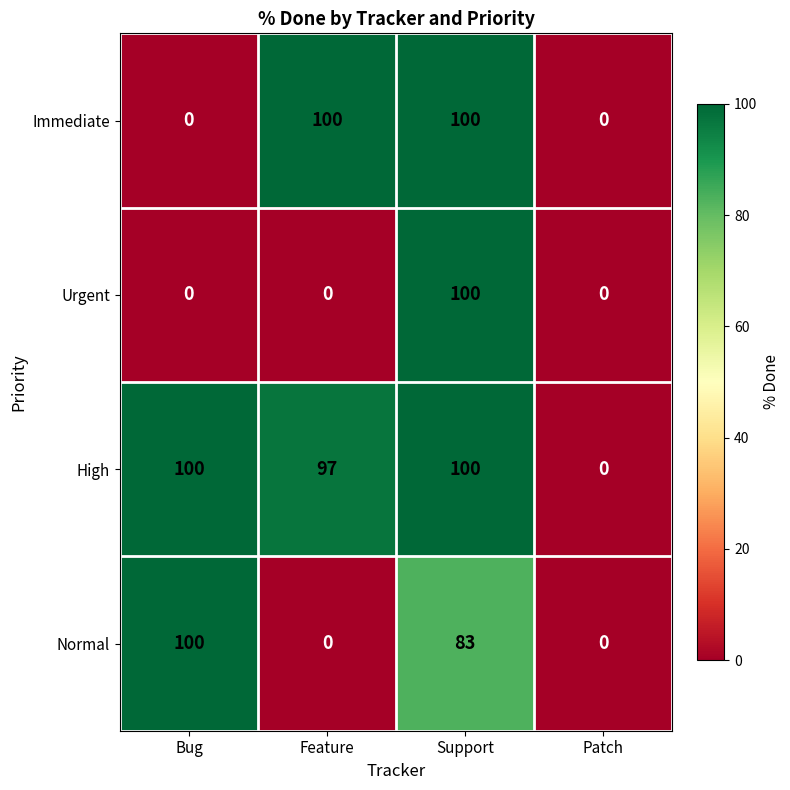

At how many categories does at least one series exceed 59?

3